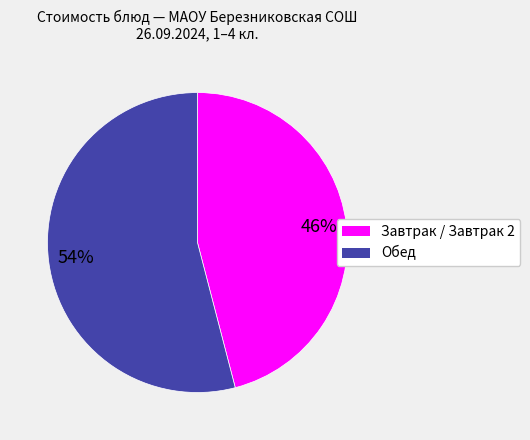

Is there any slice that represents more than half of the pie?

Yes